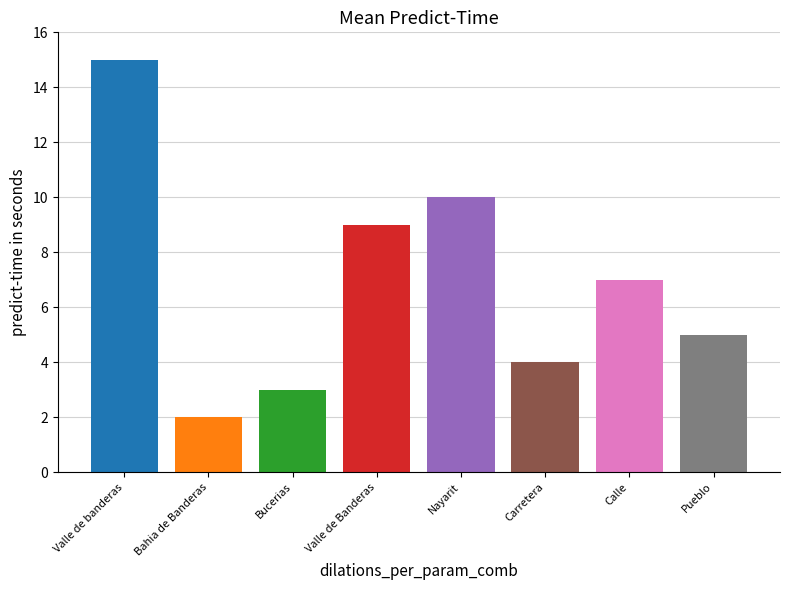

What is the minimum value shown in the chart?

2